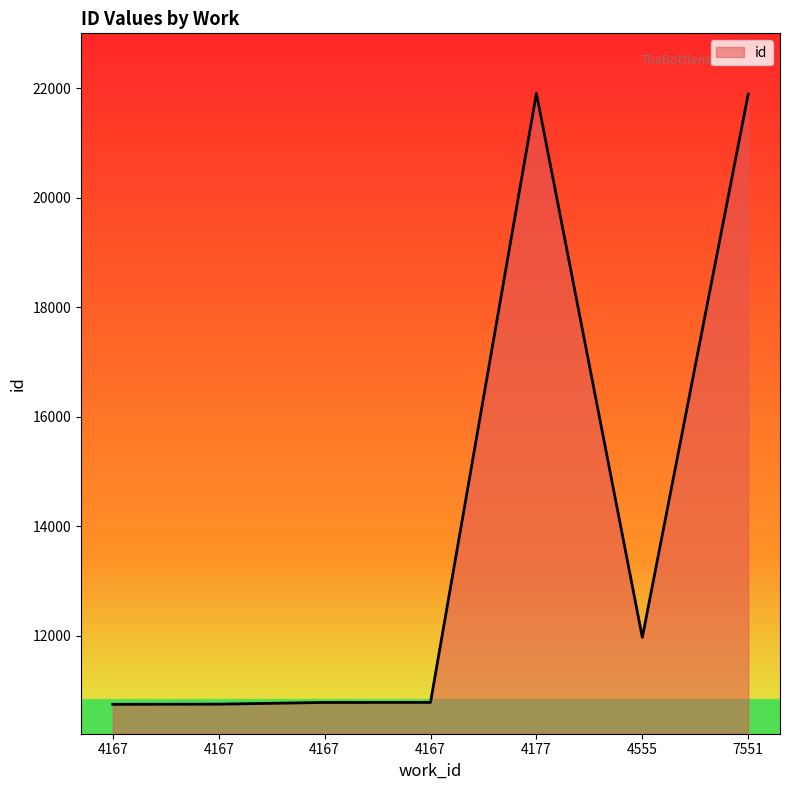

How many categories are shown in the chart?

7